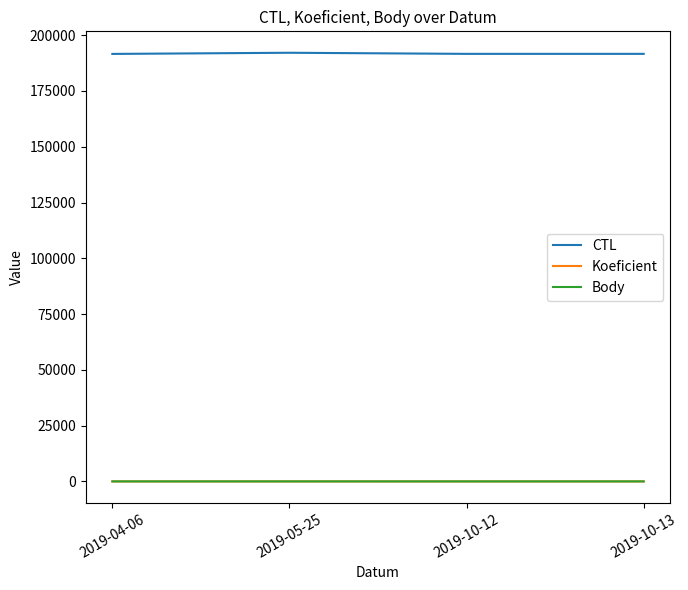

Which series has the largest total across all categories?

CTL